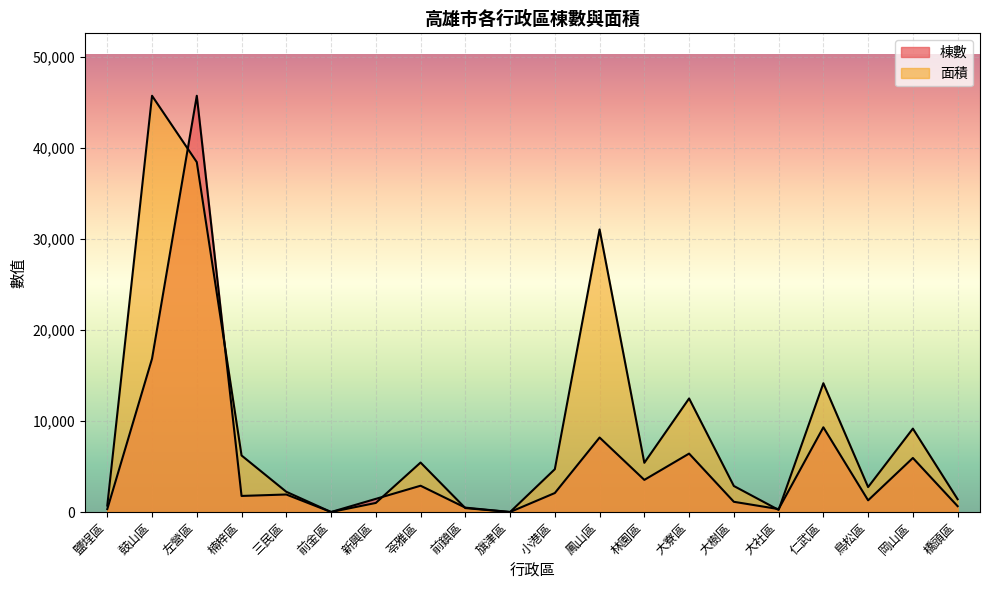

What is the average value of the 面積 series?

9224.3